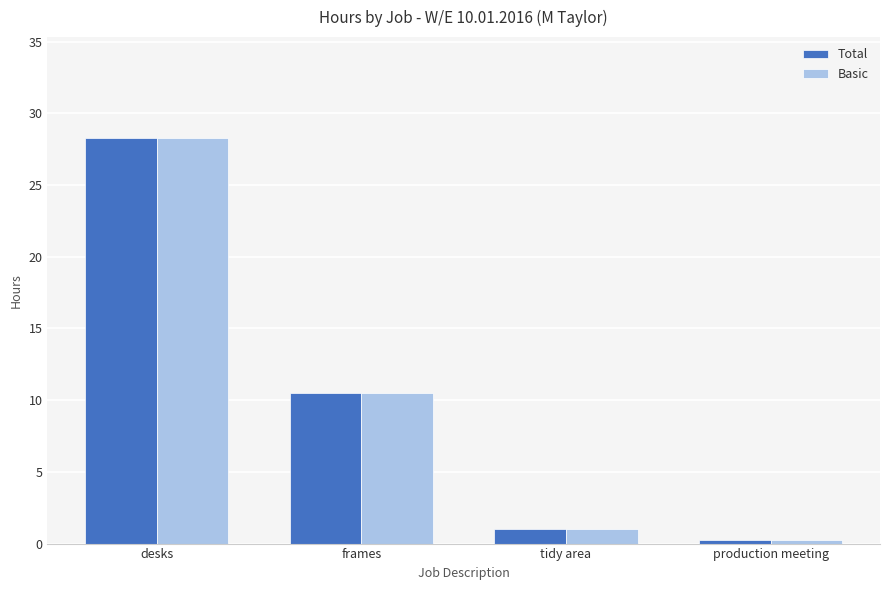

Which label corresponds to the largest value in the chart?

desks